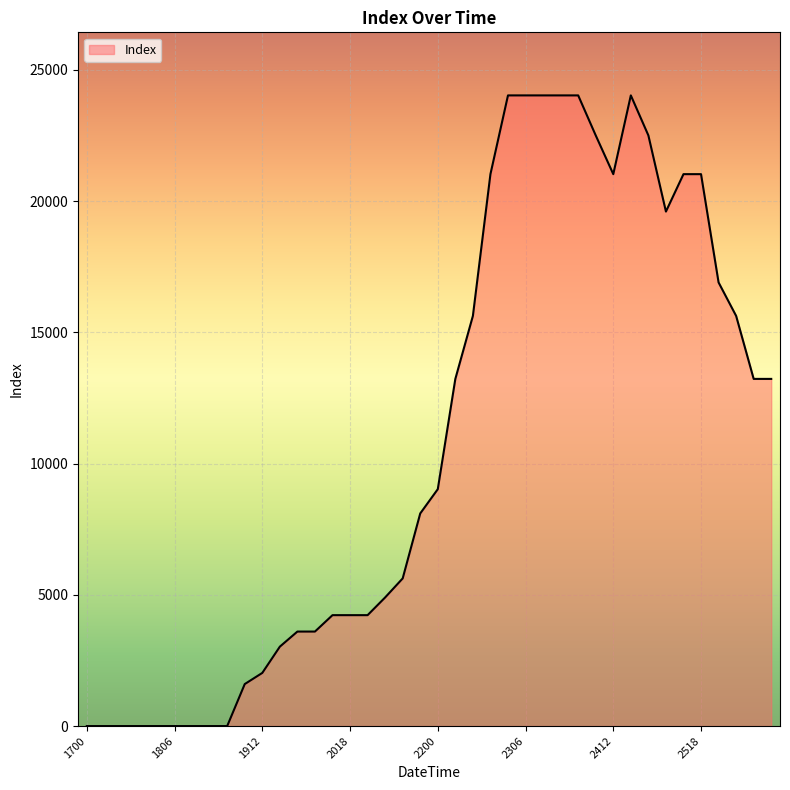

What is the greatest value displayed?

24025